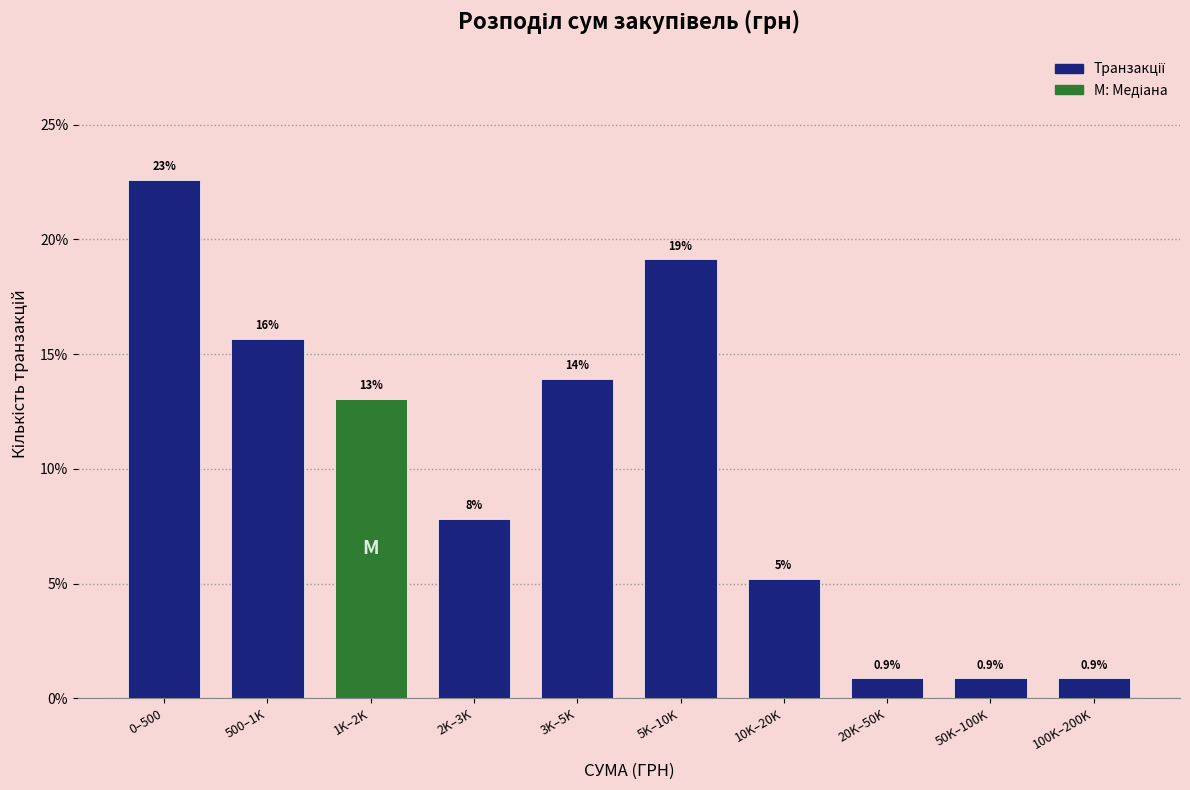

Does the chart contain any negative values?

No